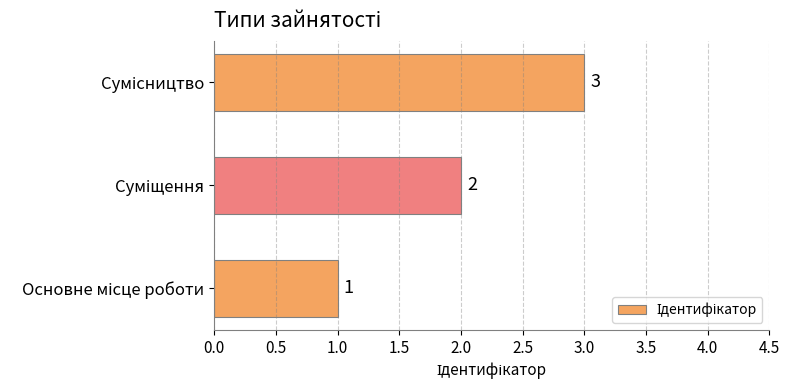

How many values are between 1 and 3?

3